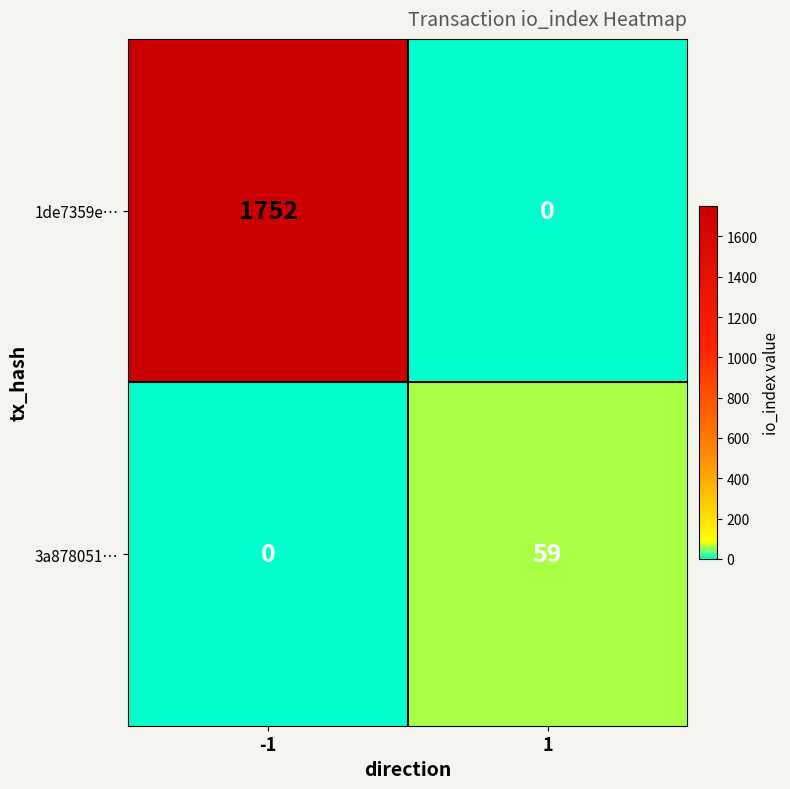

What is the total value across all series at -1?

1752